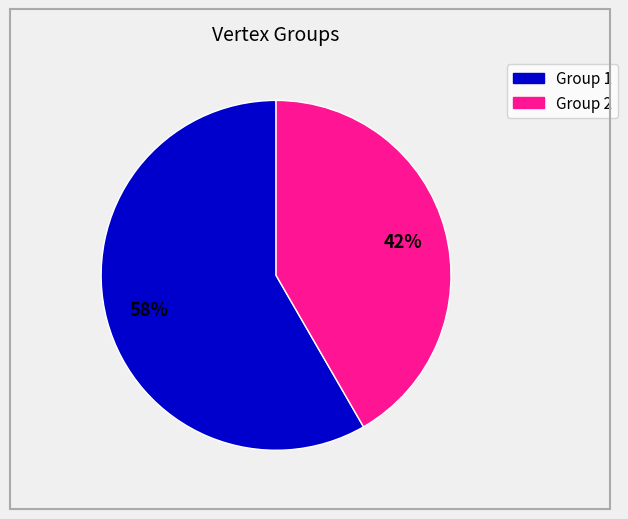

To the nearest percent, what is the average slice percentage?

50%